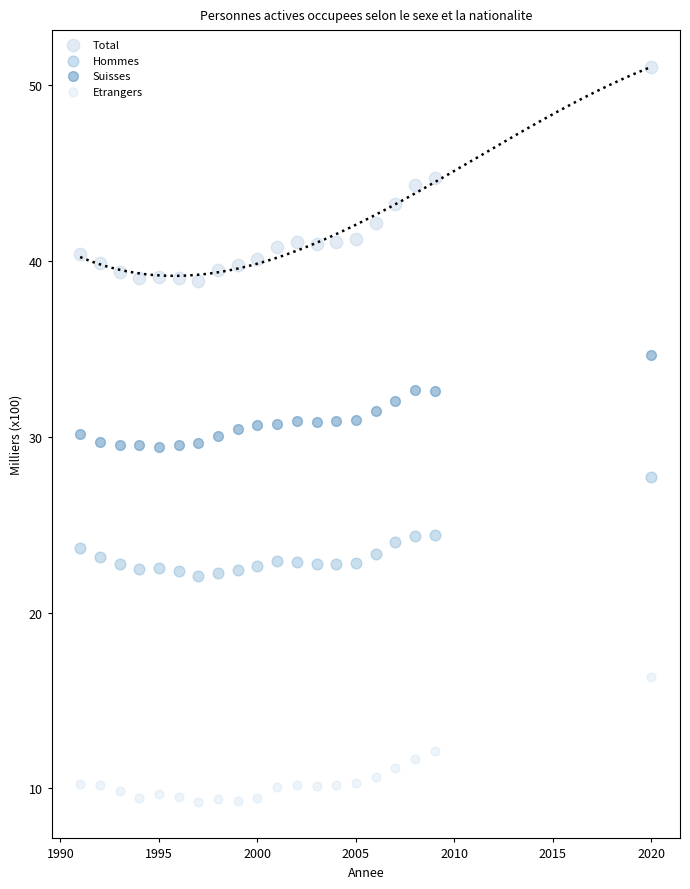

Across all data points, what is the range of Y values (max minus min)?

41.8